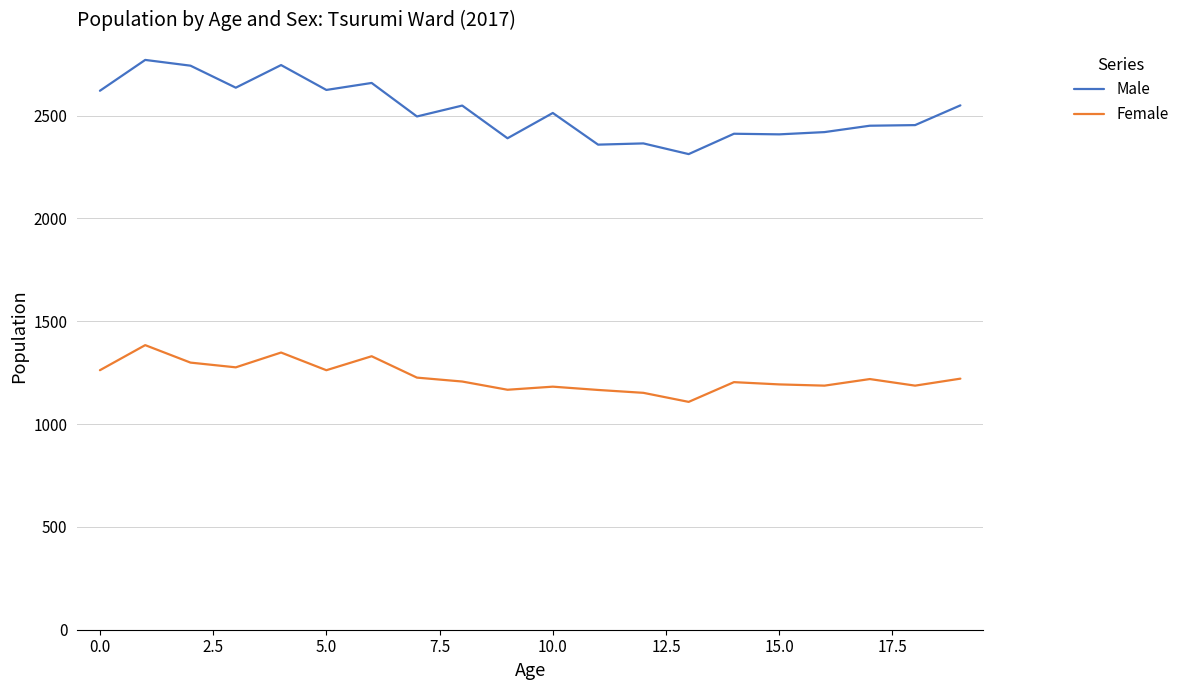

Which series has the widest spread of values?

Male